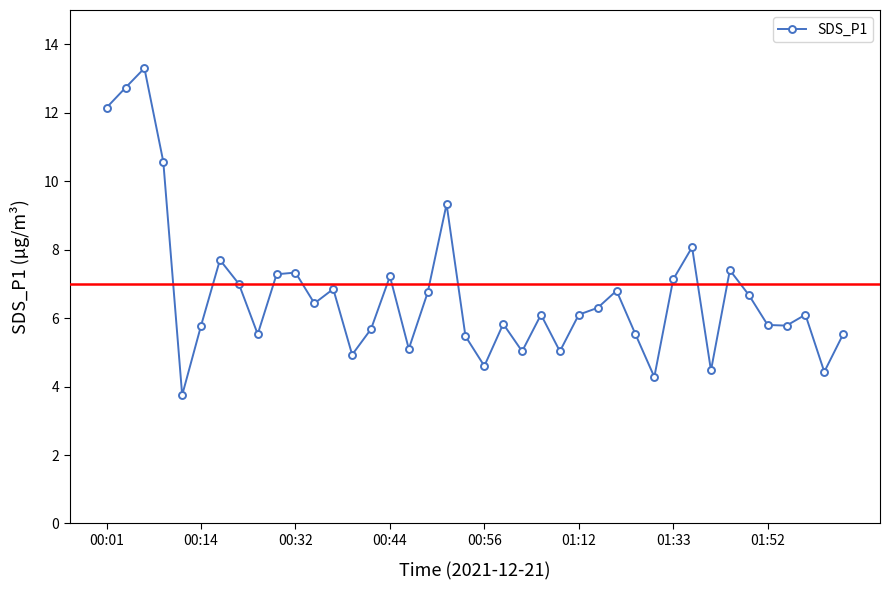

What is the average value?

6.7